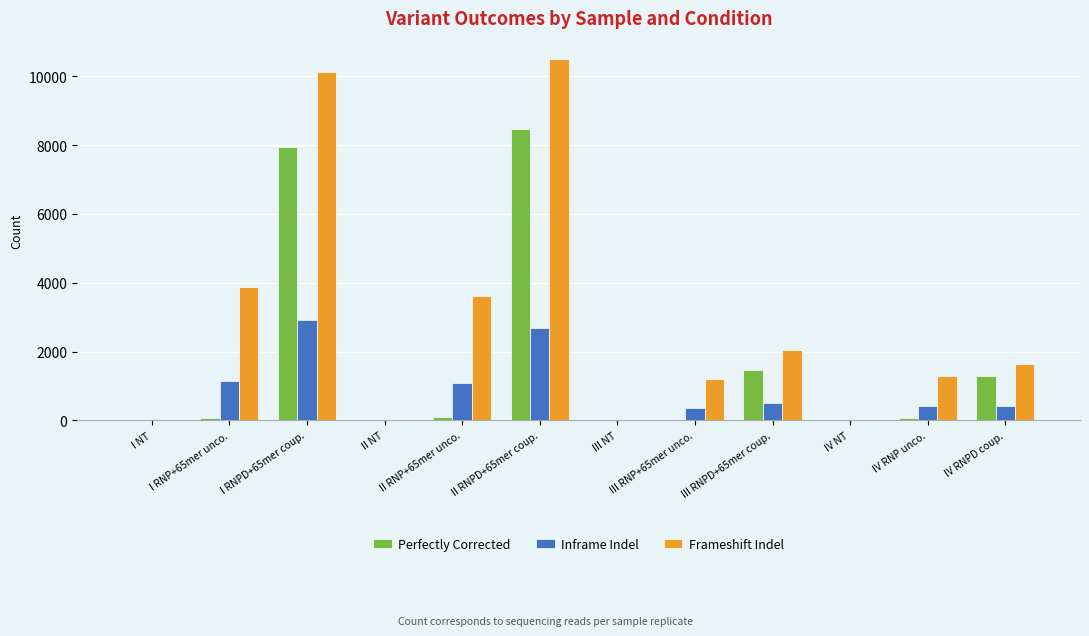

At which category is the sum across all series the highest?

II RNPD+65mer coup.